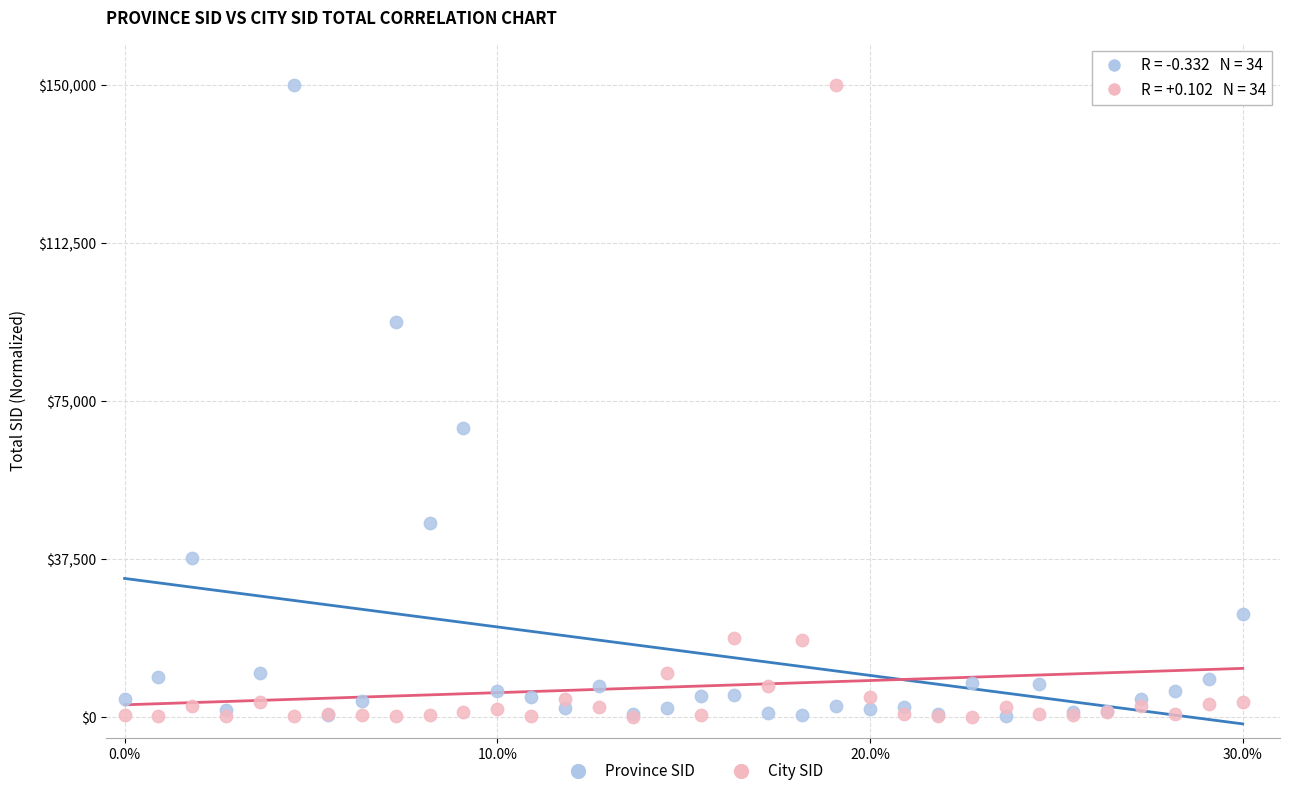

In the City SID series, what Y value is closest to 75001?

18754.5